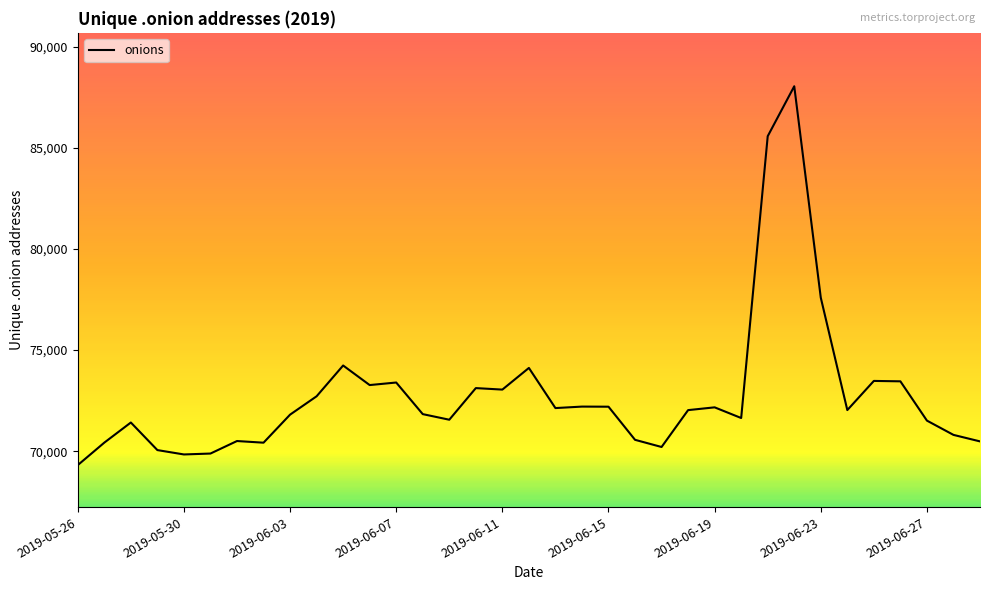

What is the maximum value shown in the chart?

88048